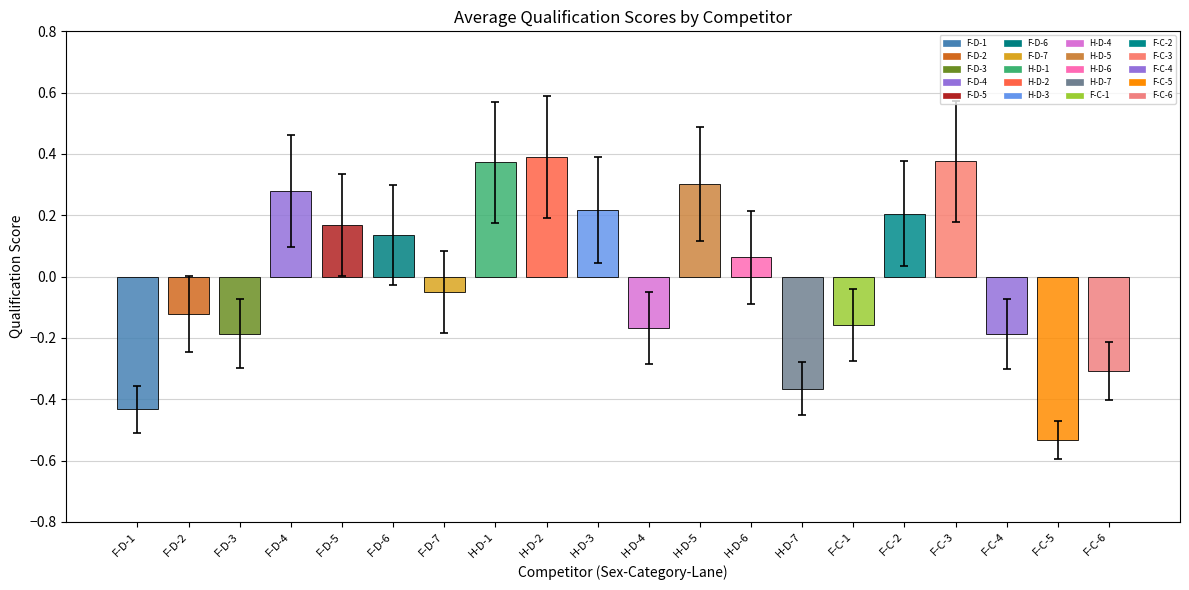

How many data points does each series have?

20